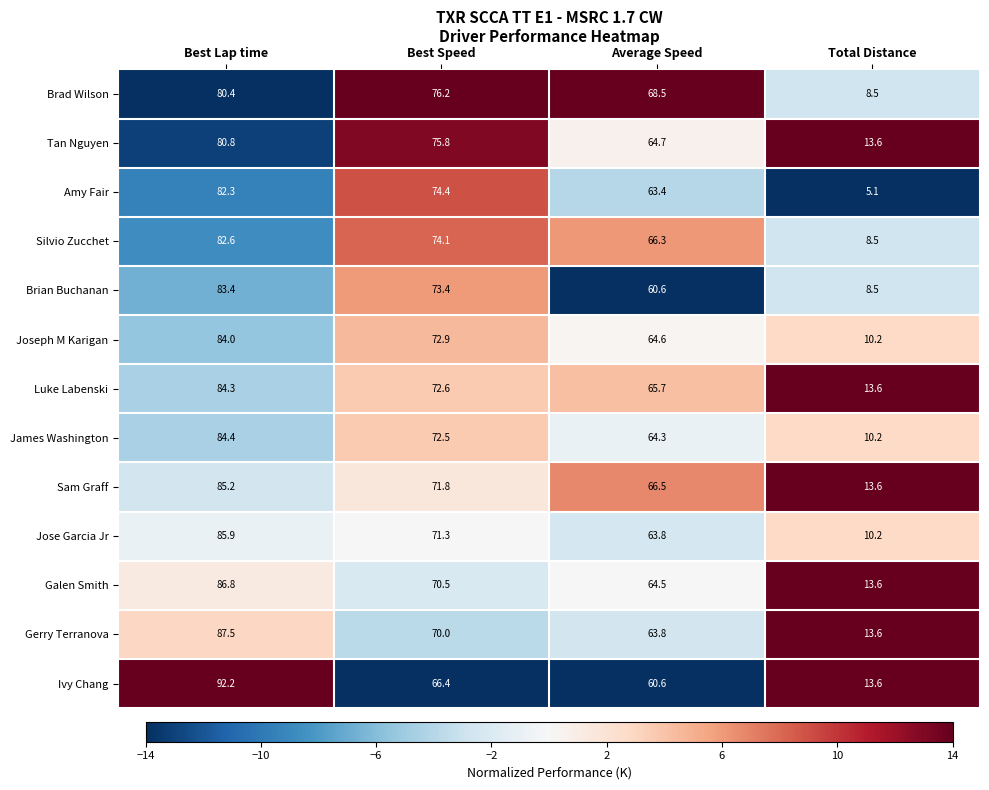

Which category has the lowest value in the Brian Buchanan series?

Total Distance